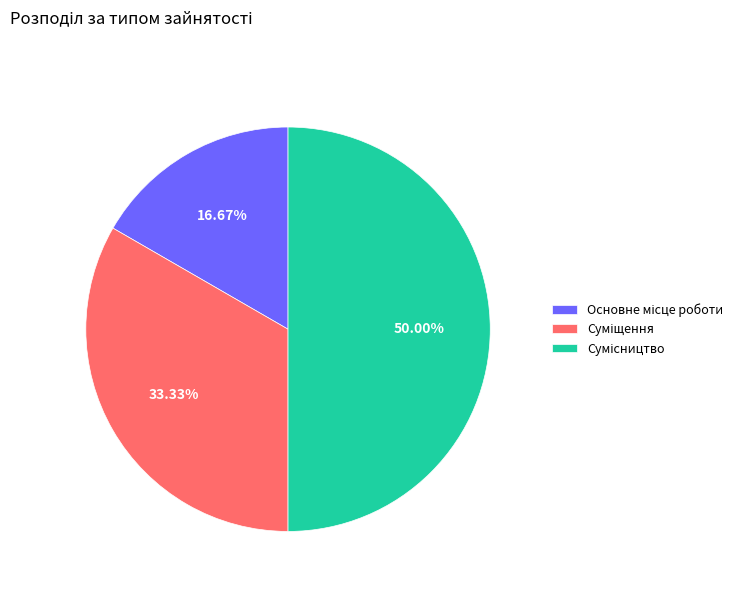

Does Основне місце роботи account for over 50% of the chart?

No